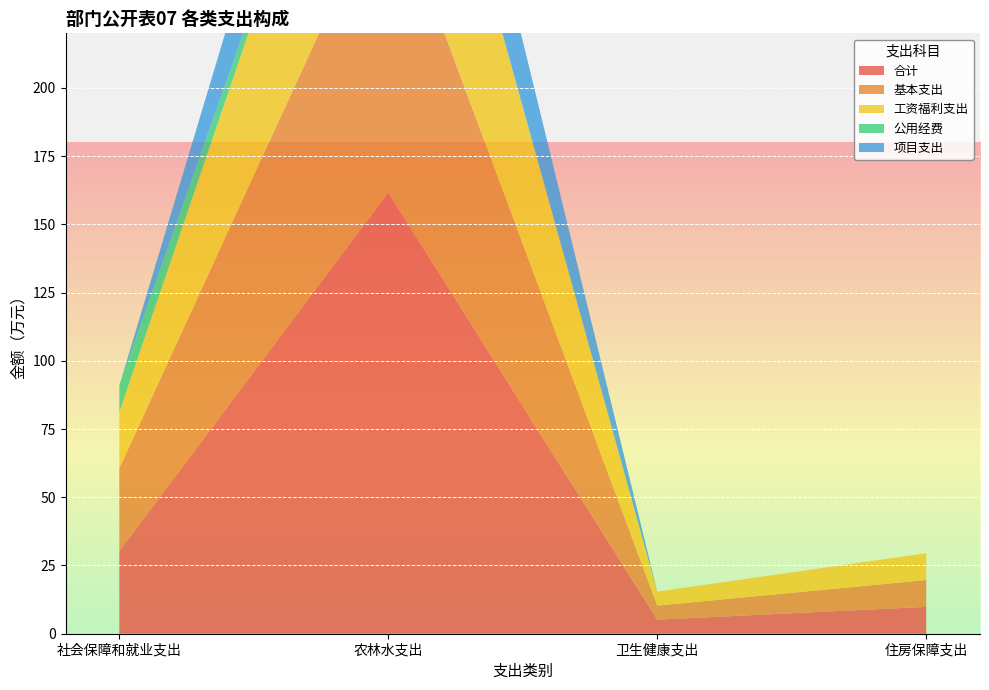

Reading left to right, what are all the values shown in this chart?

合计: 30.3	161.6	5.1	9.8
基本支出: 30.3	113.6	5.1	9.8
工资福利支出: 20.6	95.2	5.1	9.8
公用经费: 9.7	0.4	0.0	0.0
项目支出: 0.0	48.0	0.0	0.0